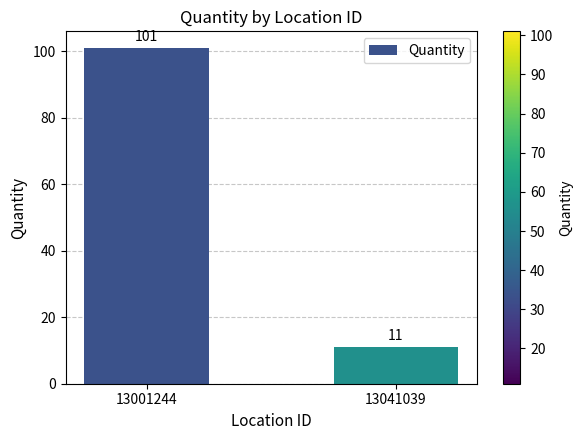

Reading left to right, extract all data points from this chart.

101	11